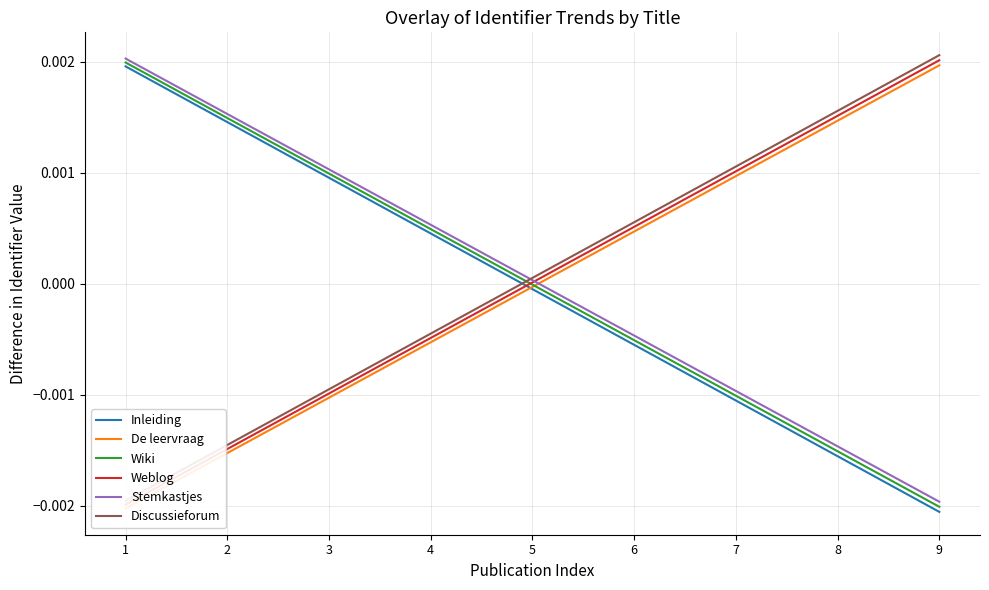

At 6, list the series in order from smallest to largest.

Inleiding, Wiki, Stemkastjes, De leervraag, Weblog, Discussieforum